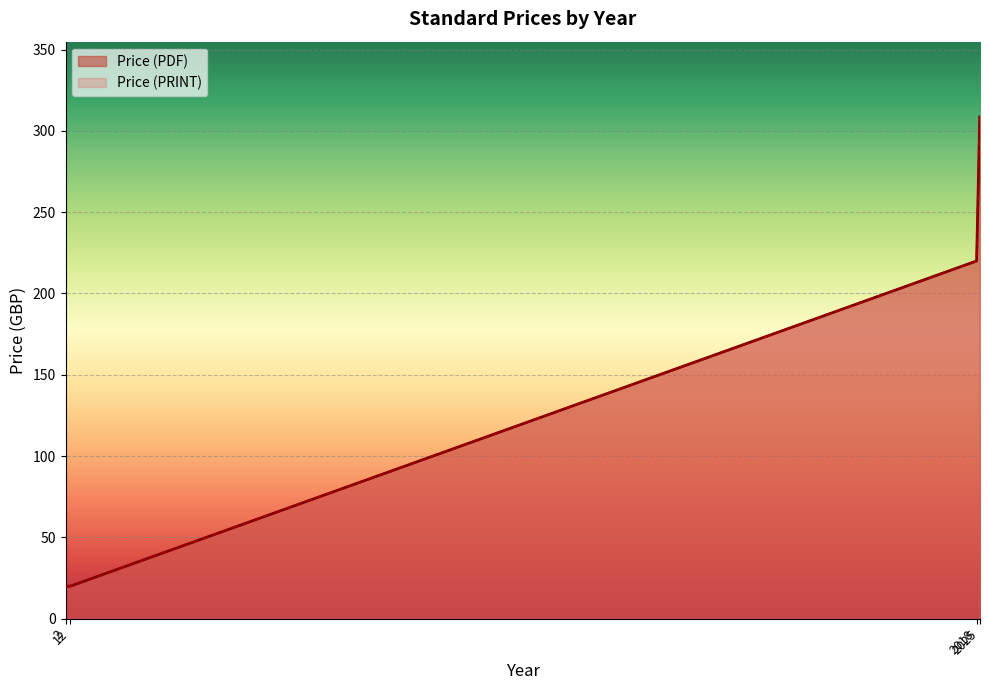

Is it true that Price (PDF) equals 214 at 2025?

False